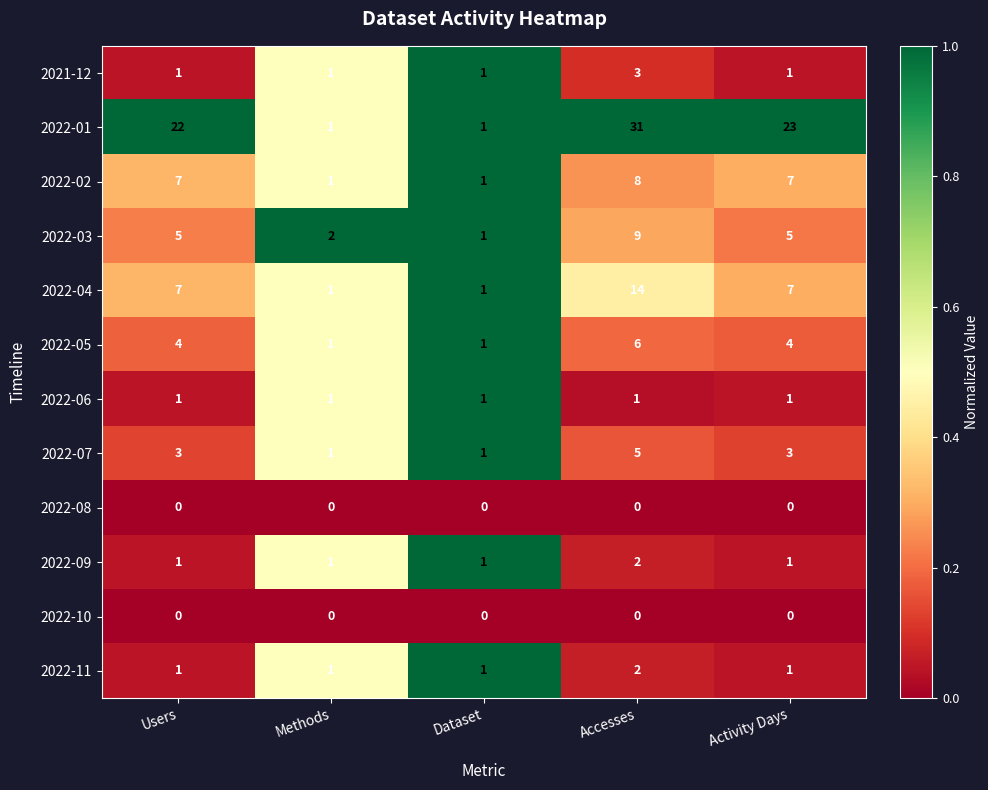

At how many categories does at least one series exceed 0?

5